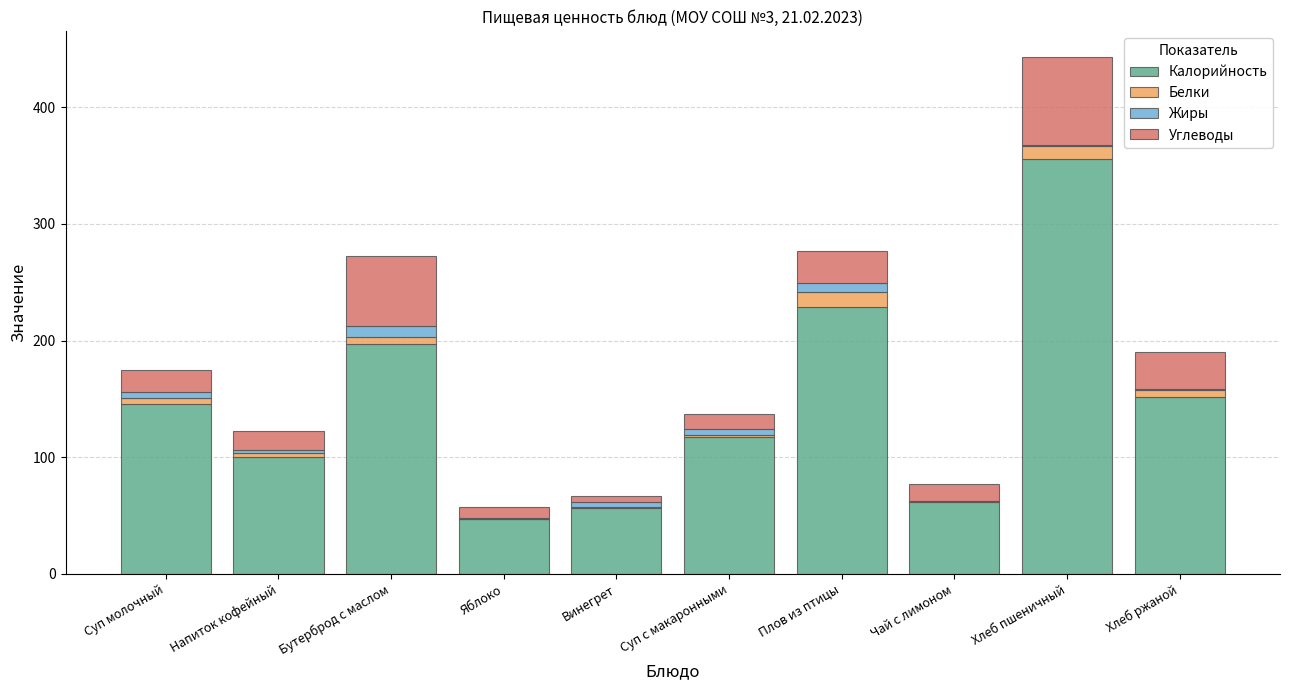

Does the chart contain stacked bars?

Yes